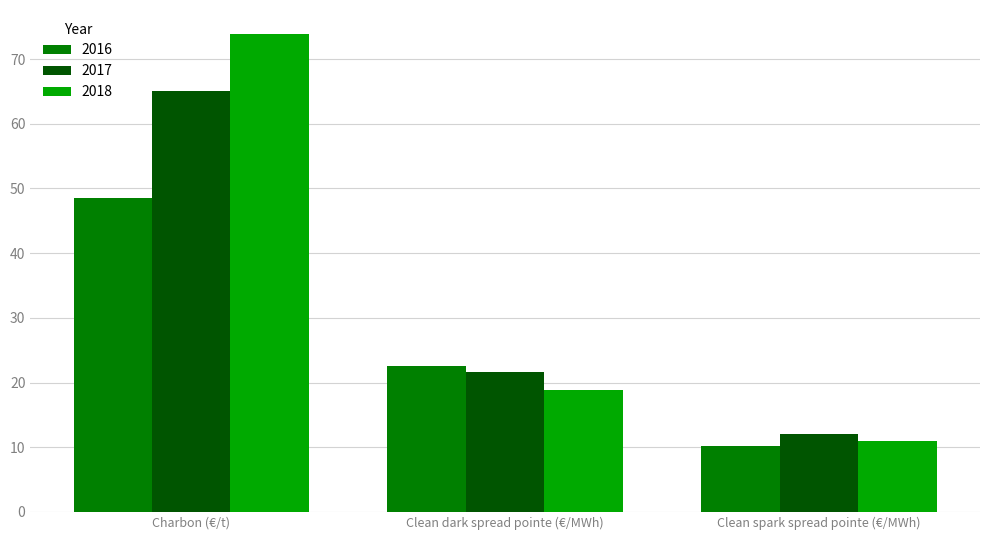

Is the value of 2016 at Clean spark spread pointe (€/MWh) greater than the value of 2018 at Charbon (€/t)?

No